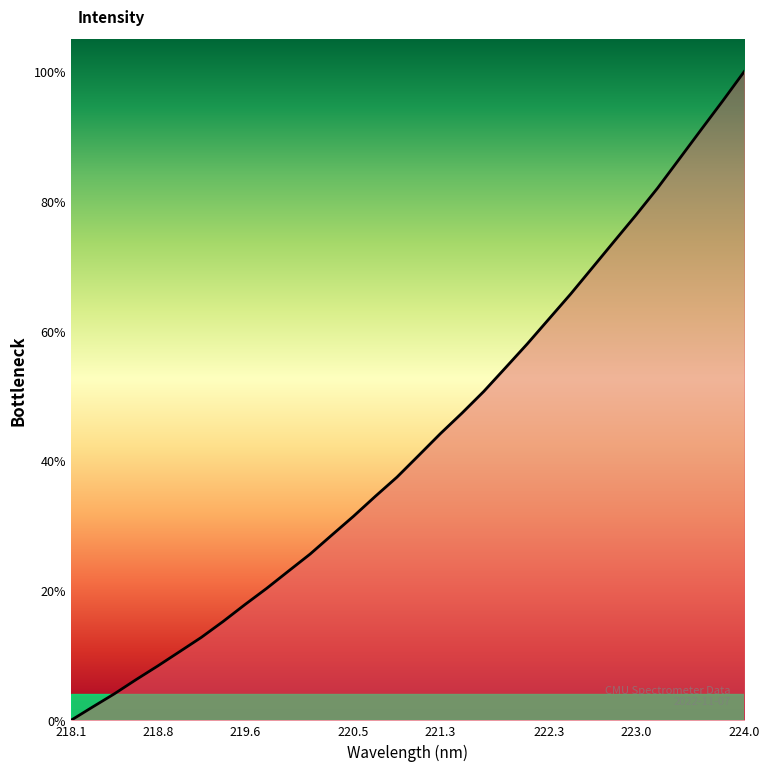

What is the difference between the maximum and minimum values?

100.0